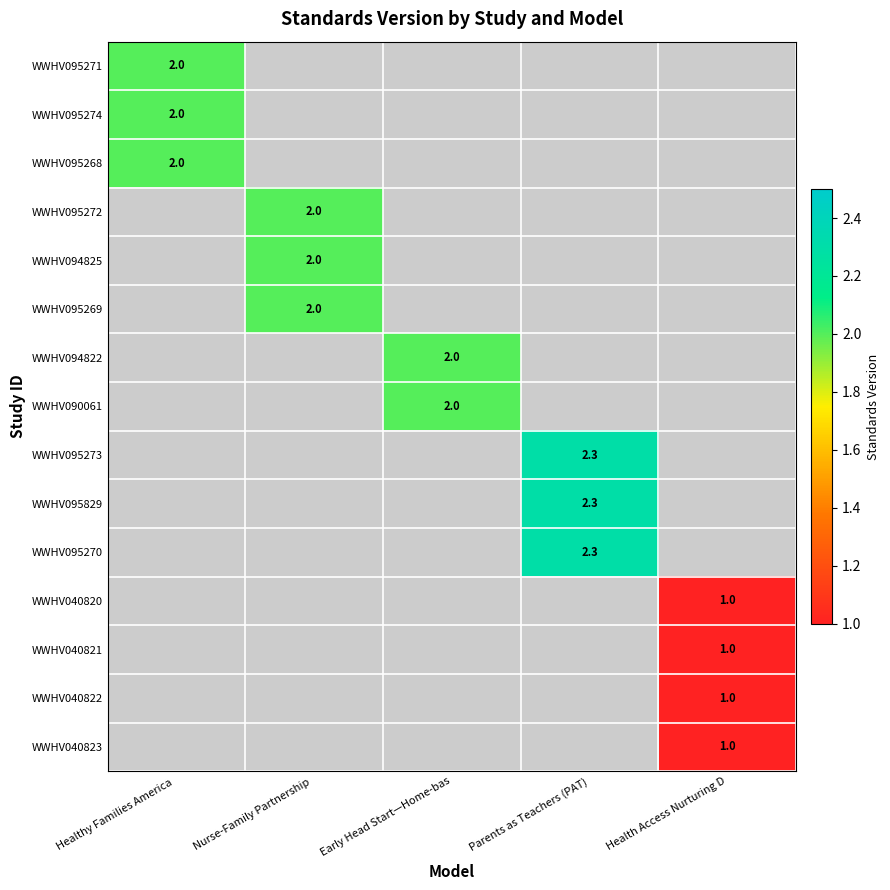

How many positive values does the WWHV095272 series have?

1